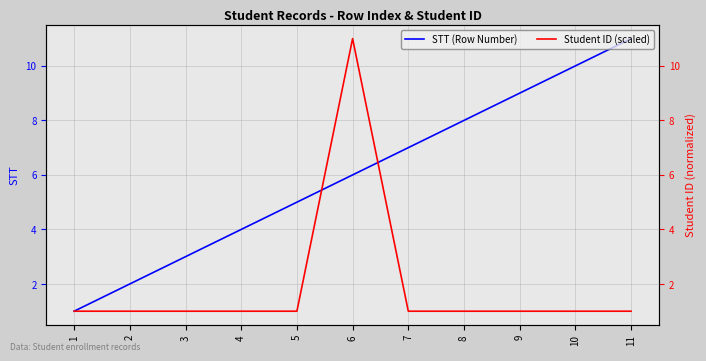

Rank the series by their maximum value, from highest to lowest.

STT (Row Number), Student ID (scaled)